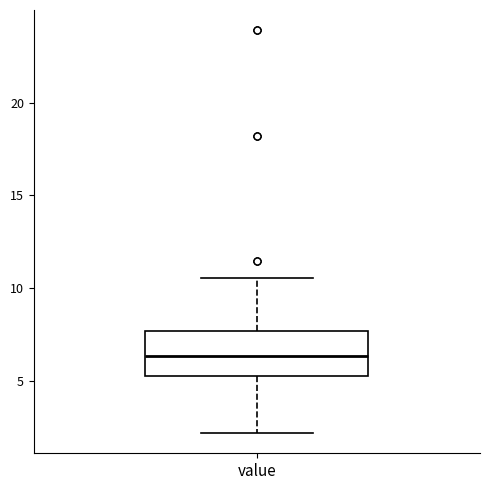

Where does the lower whisker of the box for value end on the y-axis? The values are not printed on the chart, so give them approximately, as read against the axis.

2.0